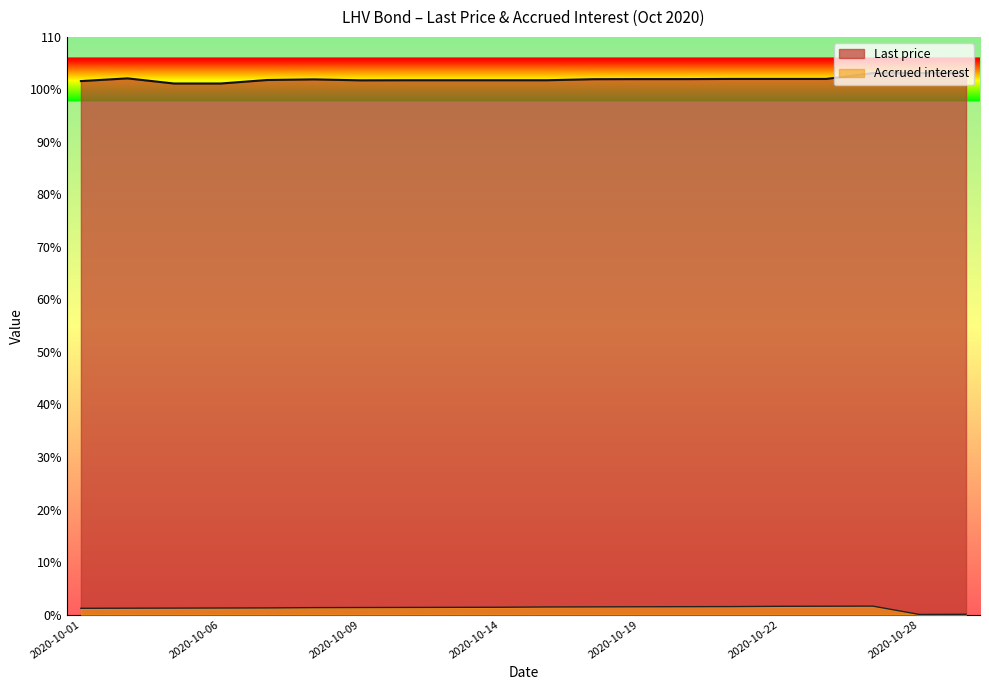

How many values in the Accrued interest series are below 1?

2